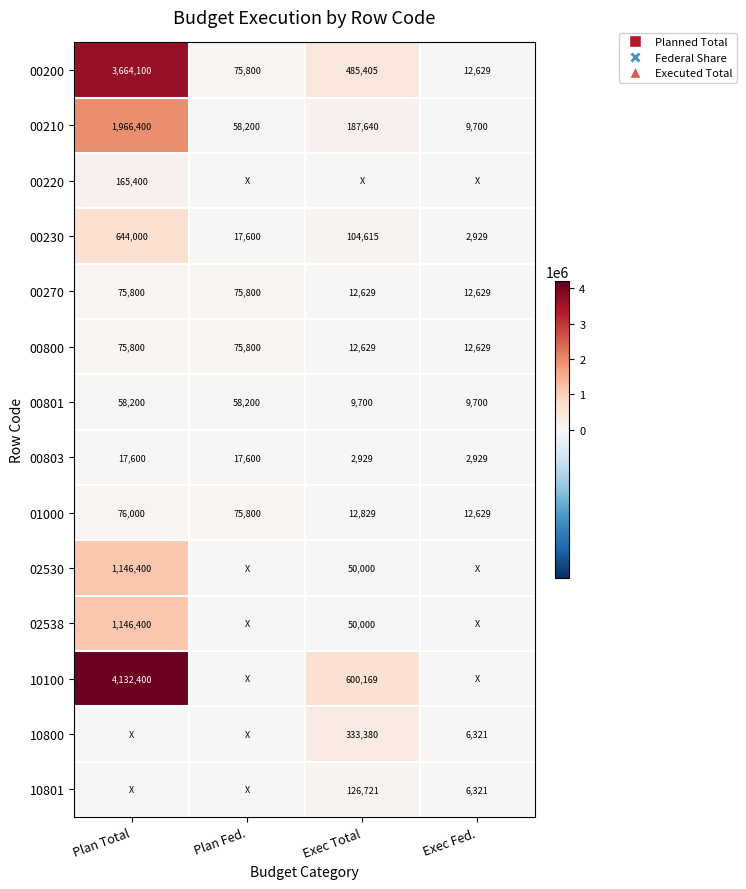

What is the difference between the maximum and second lowest values in the 00800 series?

63171